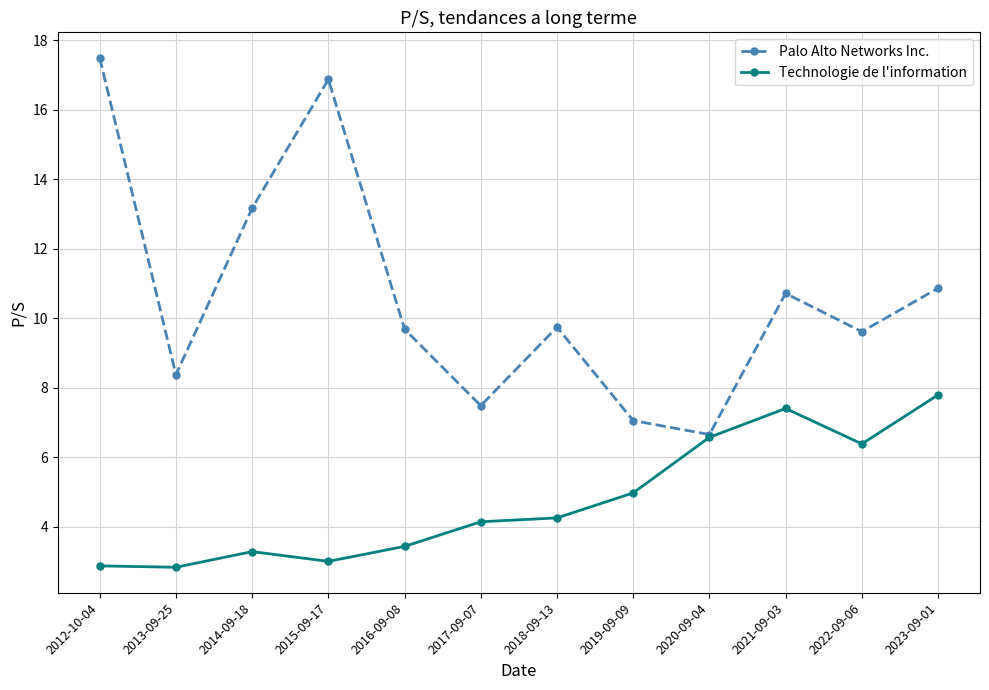

At which category does the chart reach its peak across all series?

2012-10-04